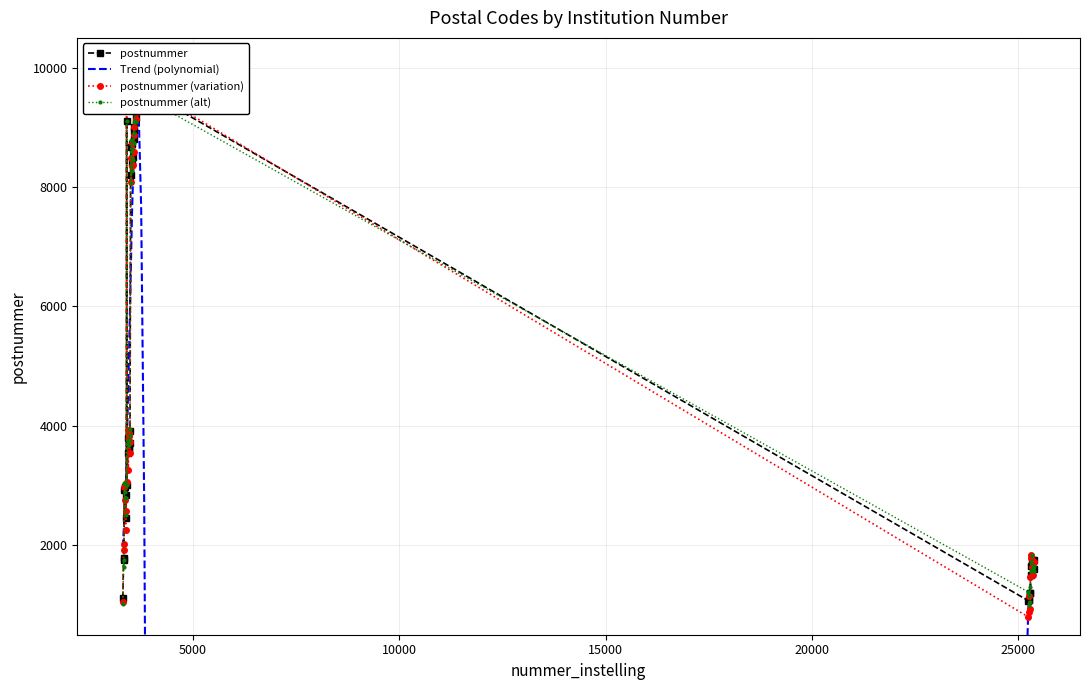

List the labels in order of value, smallest first.

25247, 25254, 25271, 3301, 25288, 25296, 25304, 25379, 25321, 3319, 25346, 25353, 25395, 3327, 3368, 3384, 3335, 3343, 3401, 3434, 3442, 3459, 3467, 3426, 3475, 3509, 3525, 3558, 3491, 3517, 3574, 3566, 3582, 3392, 3608, 3616, 3624, 3632, 3641, 3591